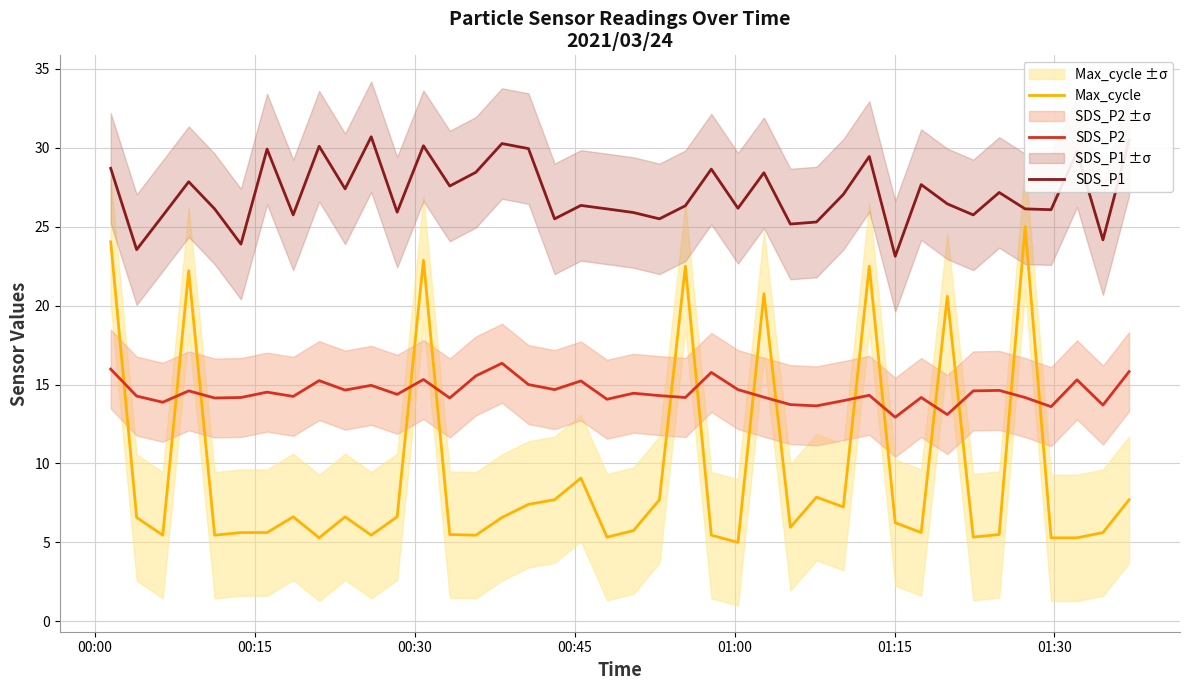

True or false: SDS_P1 and Max_cycle intersect in this chart.

False